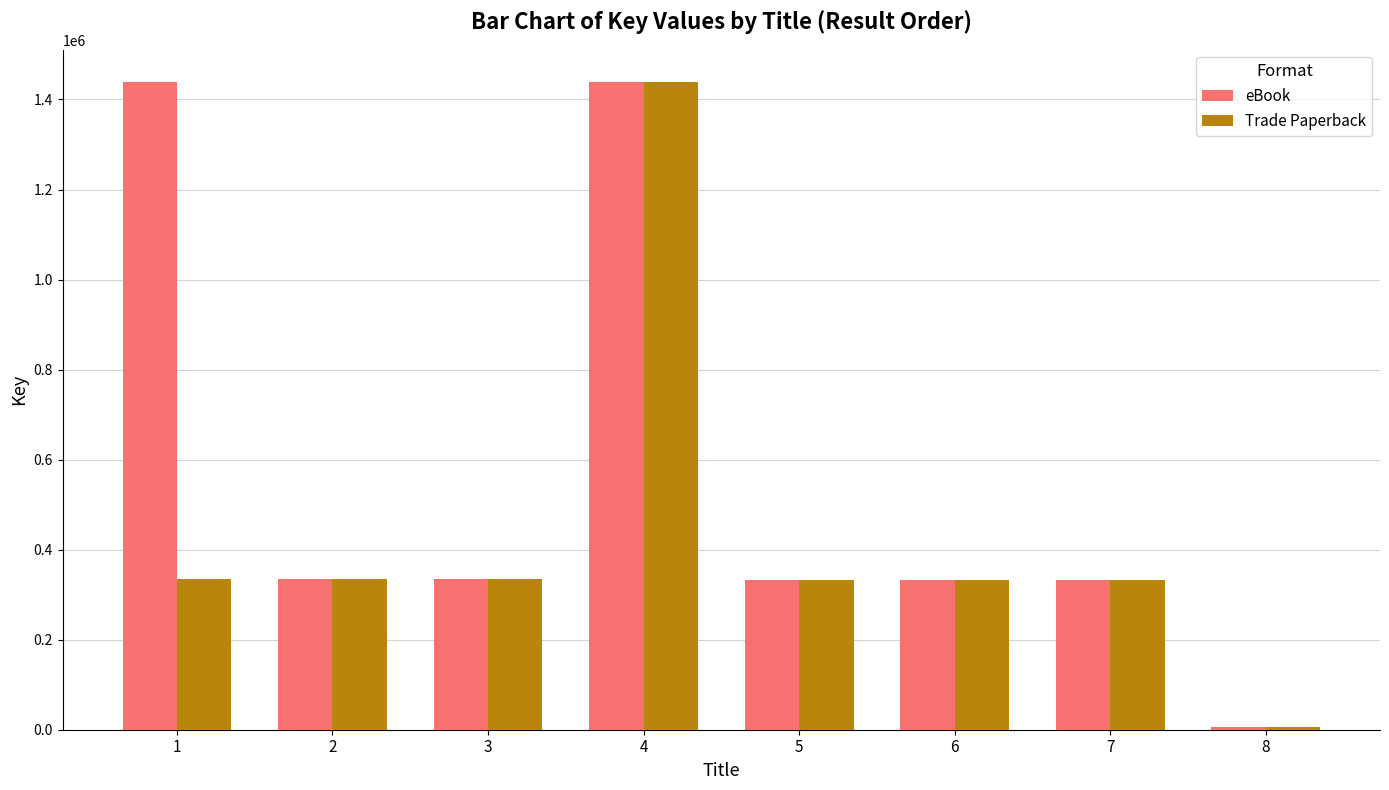

What is the value of the Trade Paperback bar at the 4th from the left?

1438599